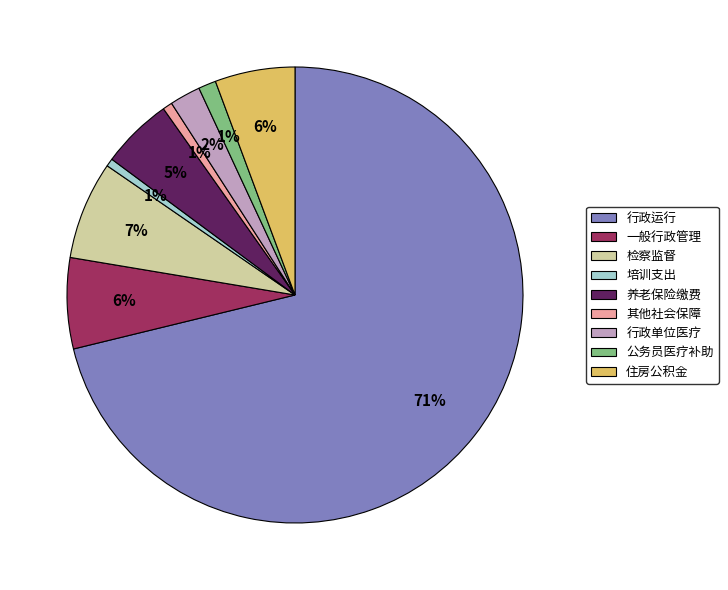

Between 住房公积金 and 培训支出, which is larger?

住房公积金